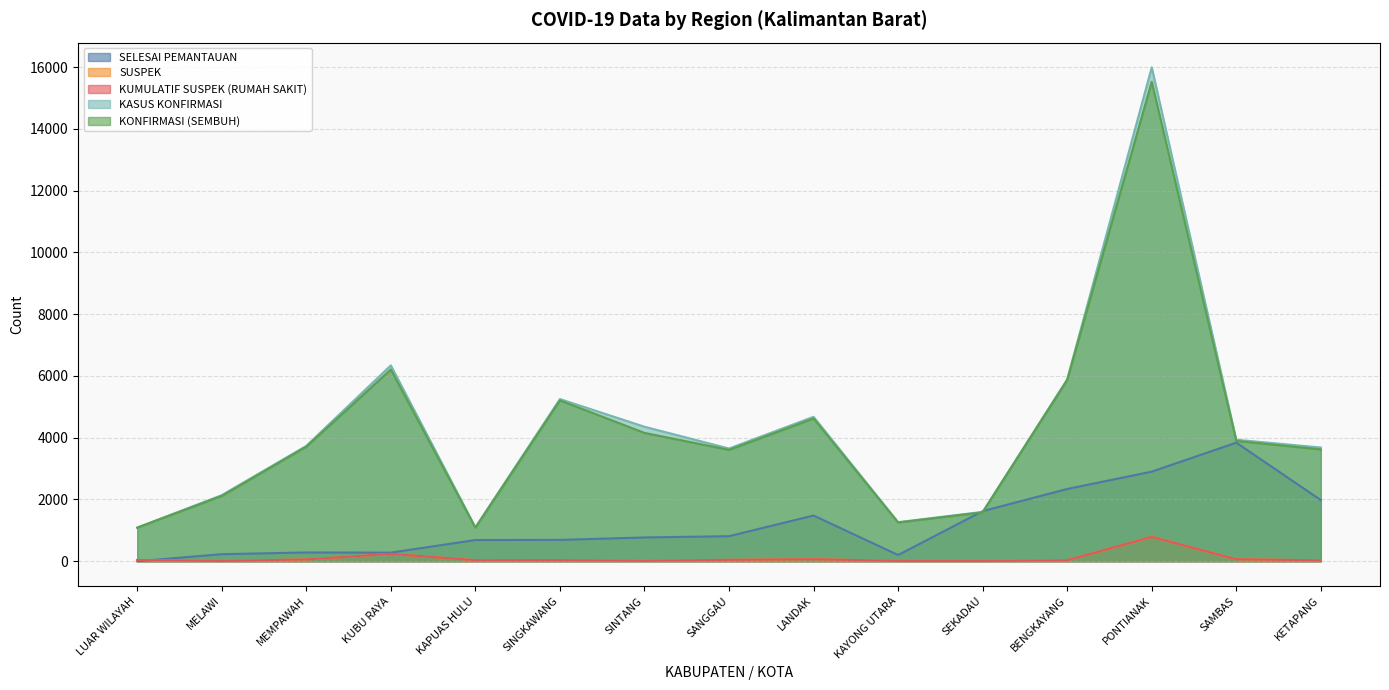

True or false: SUSPEK has more than 1 interior local peaks.

True